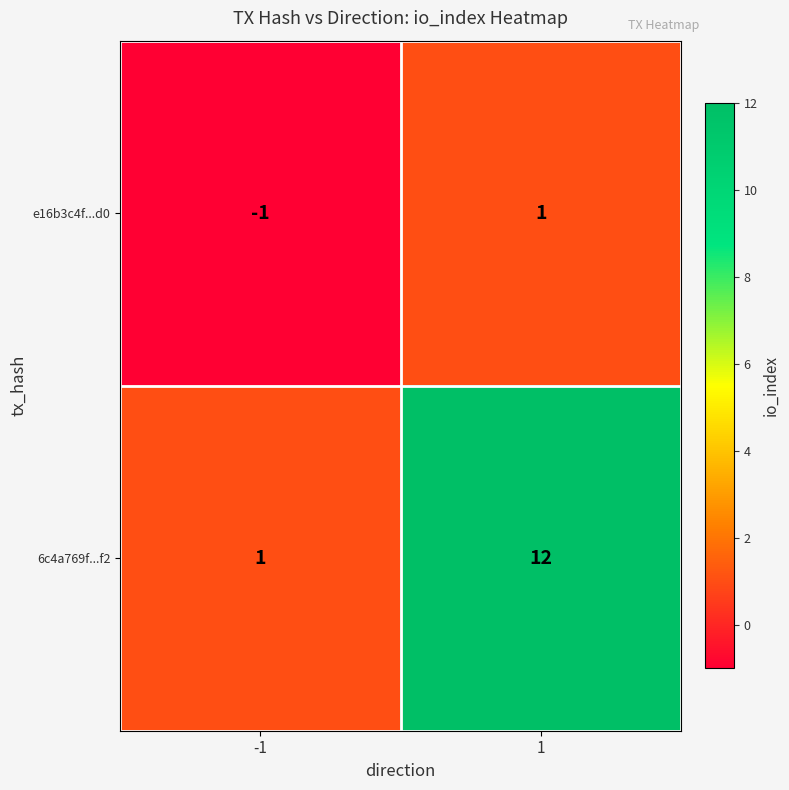

The value of 6c4a769f...f2 at -1 is 1. True or false?

True